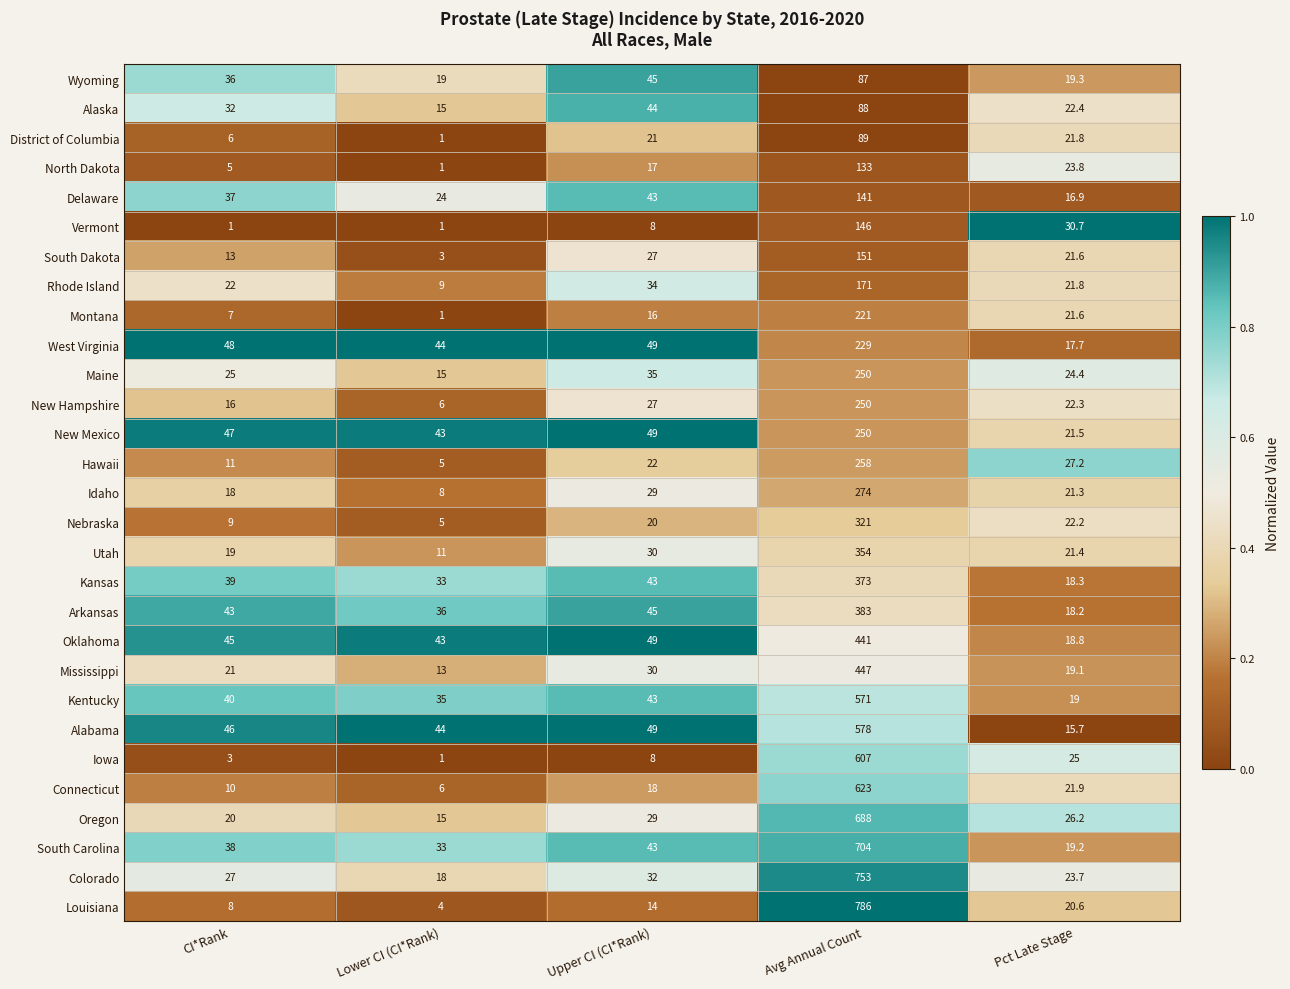

At which category does the chart reach its peak across all series?

Avg Annual Count